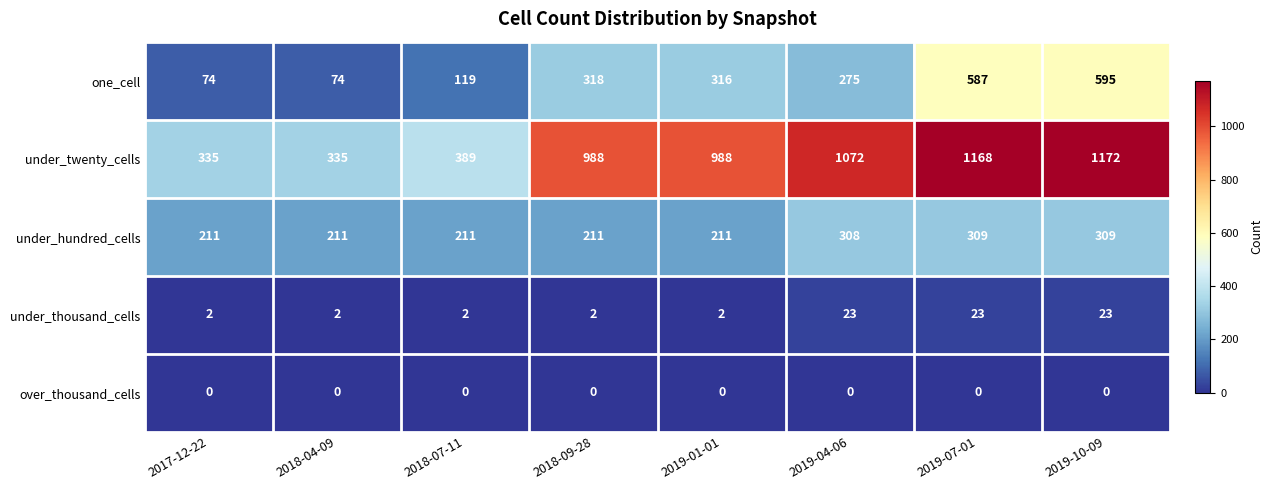

The value of under_thousand_cells at 2018-04-09 is 2. True or false?

True